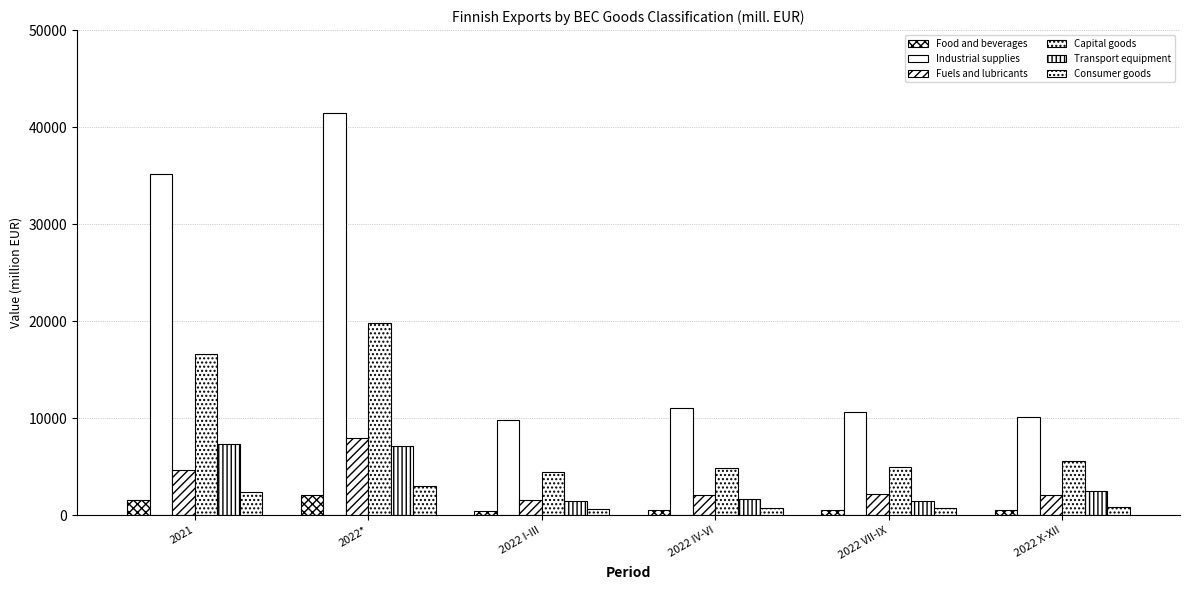

What is the label of the 3rd bar from the right?

2022 IV-VI